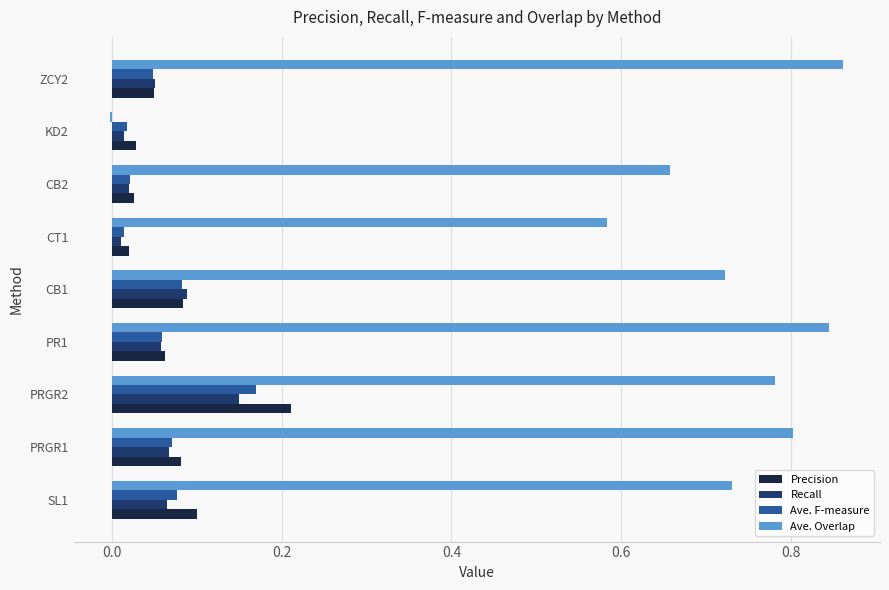

At which label does Recall reach its peak?

PRGR2